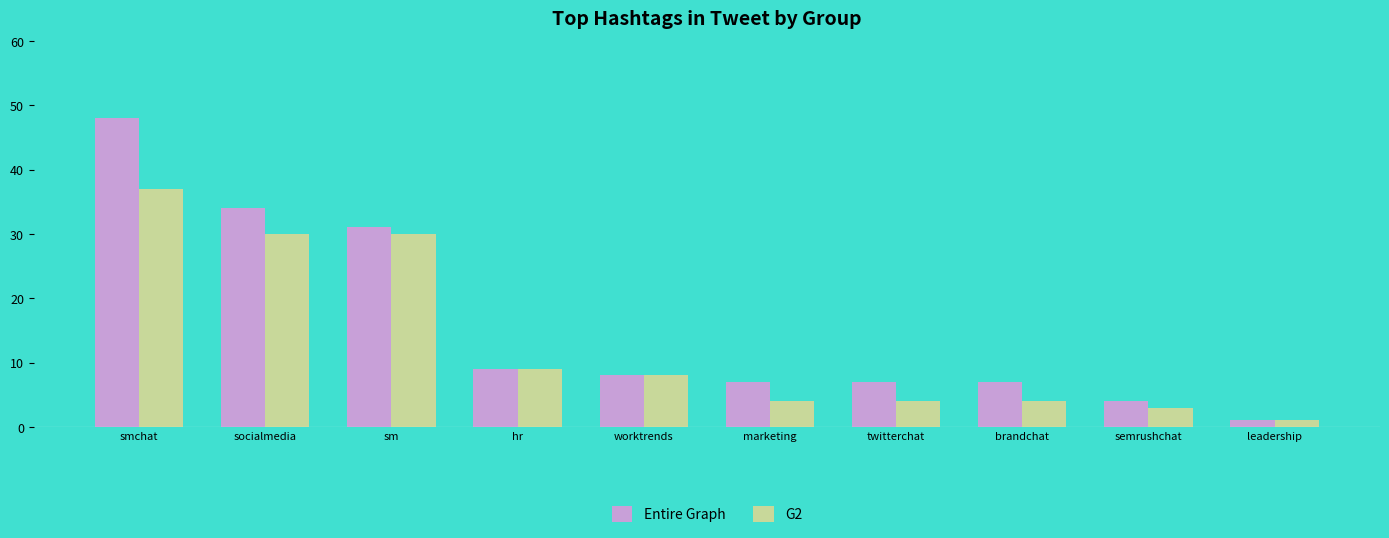

What is the maximum value shown in the chart?

48